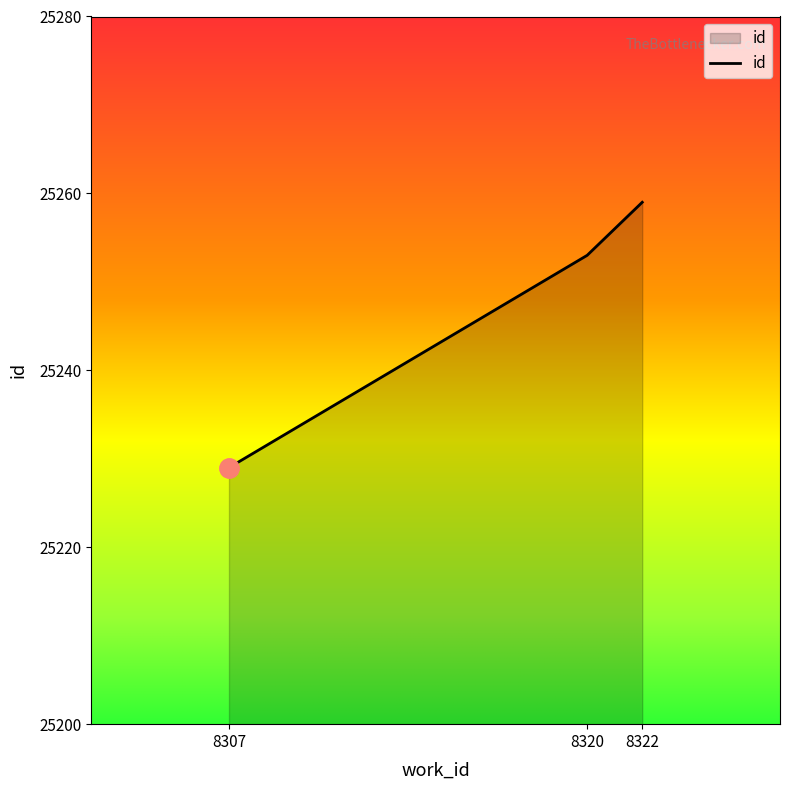

At which label is the value closest to 25244?

8320